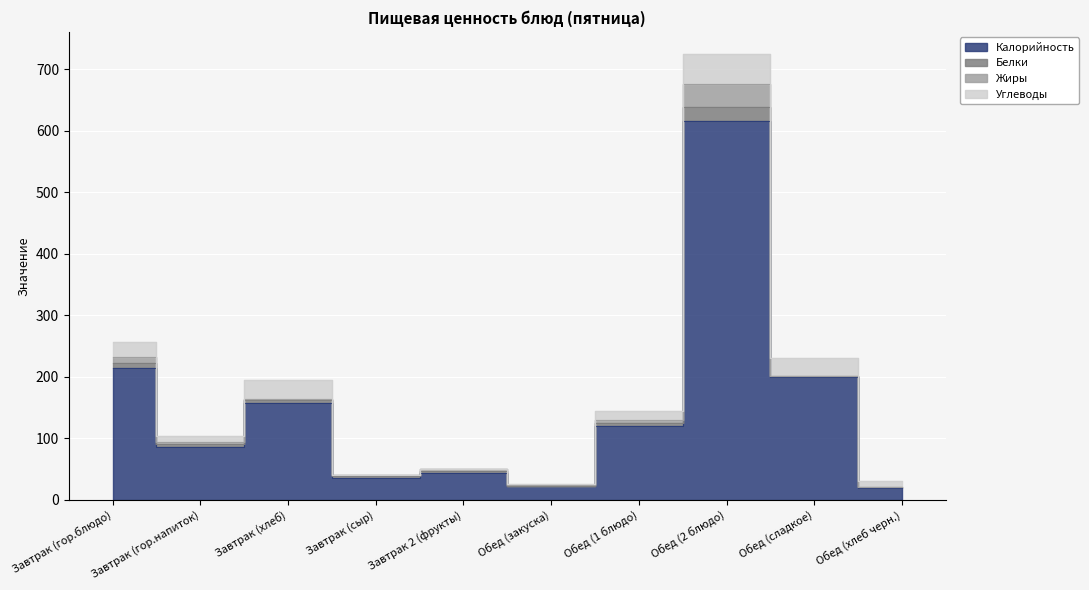

What is the difference between the highest and lowest values at Завтрак (сыр)?

35.8